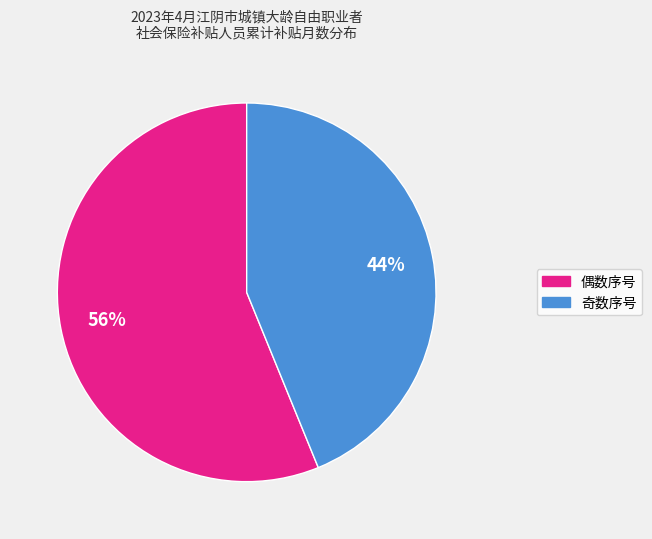

Does any single category account for the majority?

Yes